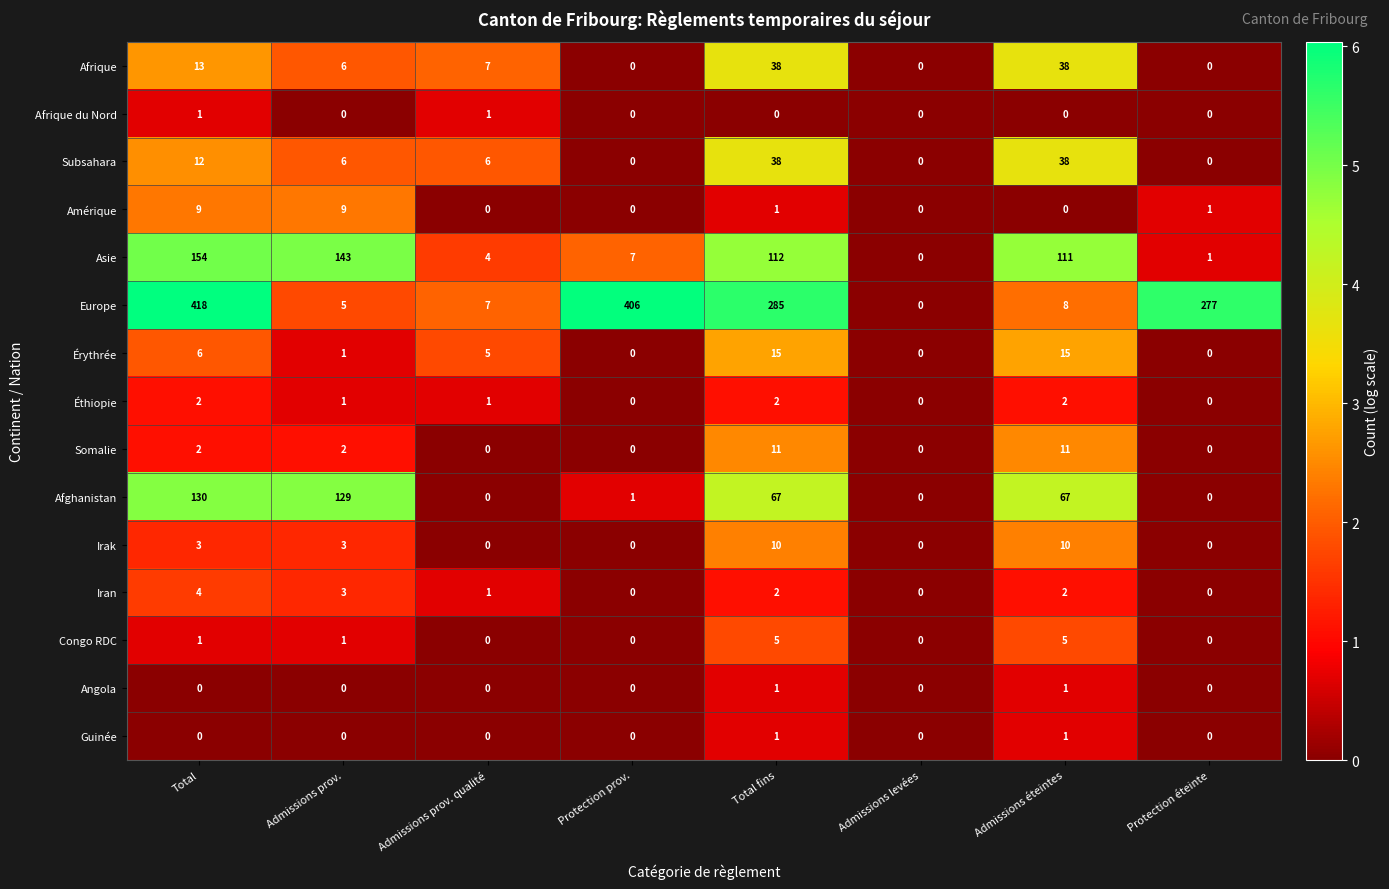

What is the difference between the highest and lowest values at Protection éteinte?

277